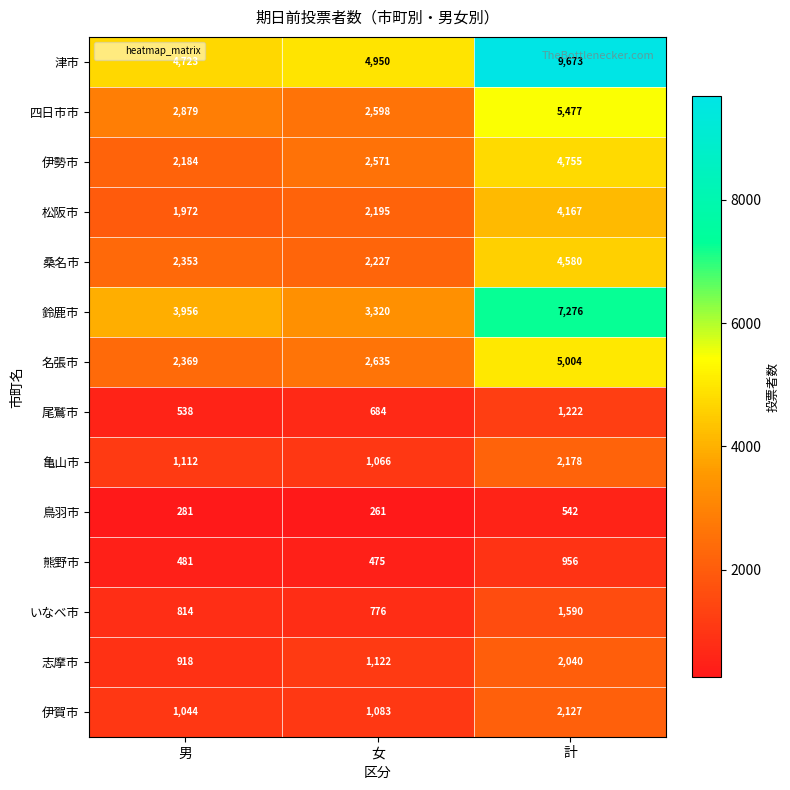

List the series in order of their peak value, highest first.

津市, 鈴鹿市, 四日市市, 名張市, 伊勢市, 桑名市, 松阪市, 亀山市, 伊賀市, 志摩市, いなべ市, 尾鷲市, 熊野市, 鳥羽市